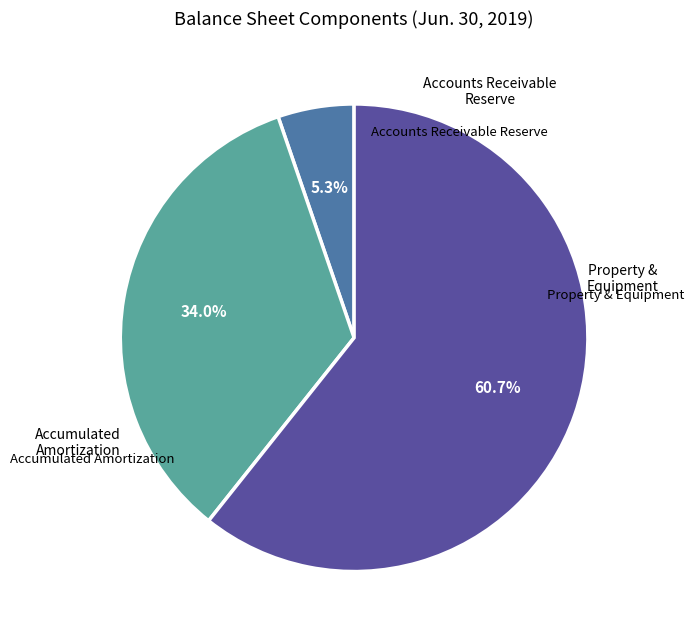

Does any single category account for the majority?

Yes